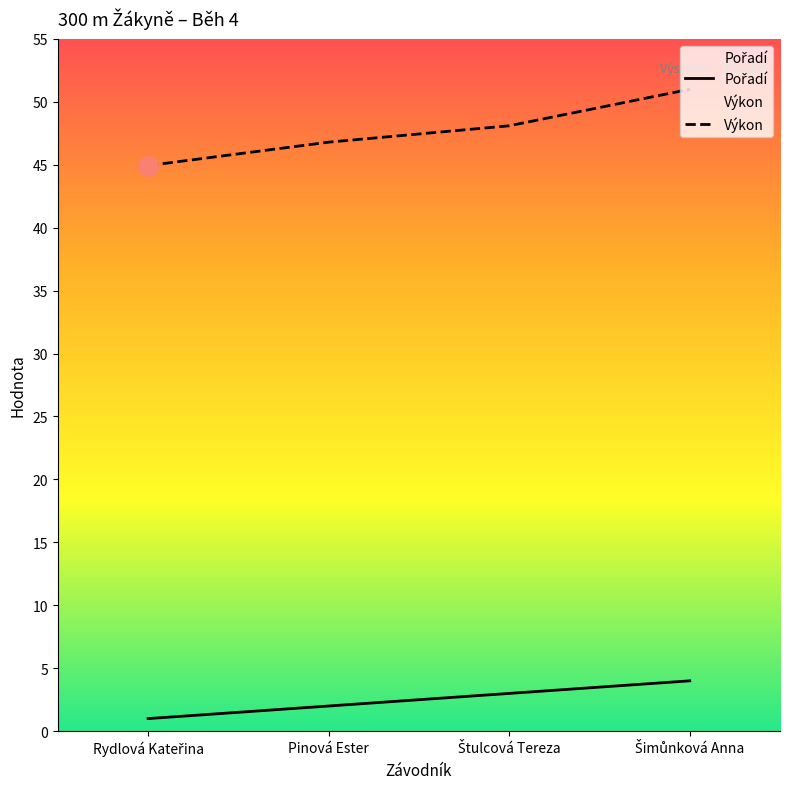

What is the minimum value shown in the chart?

1.0